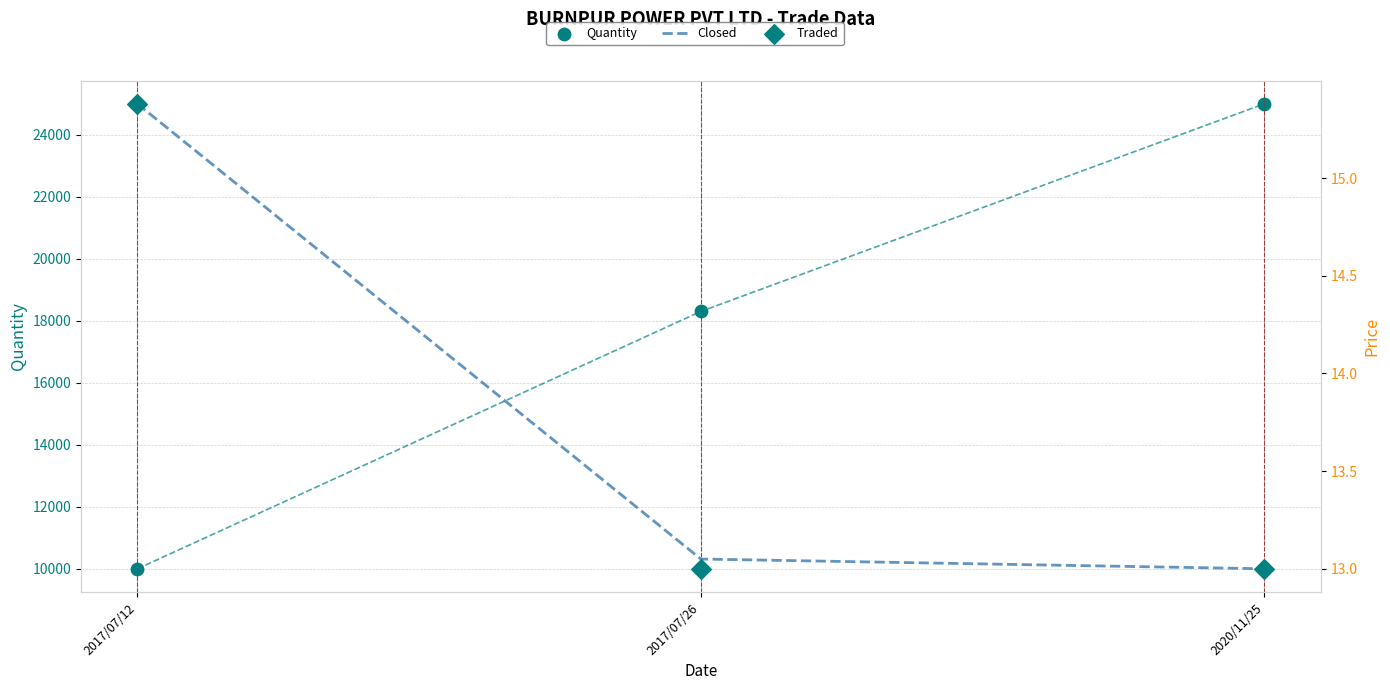

Which series has the largest total across all categories?

Quantity